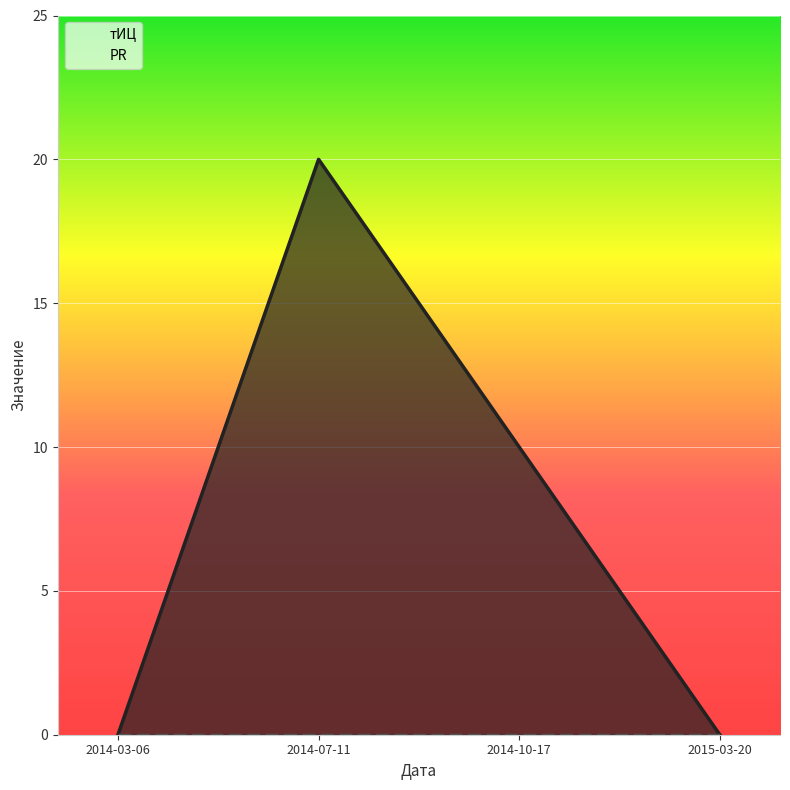

Reading right to left, transcribe all the data shown in this chart.

тИЦ: 0	10	20	0
PR: 0	0	0	0